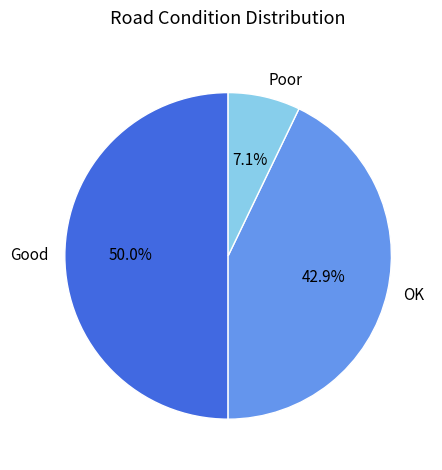

Does OK account for over 50% of the chart?

No